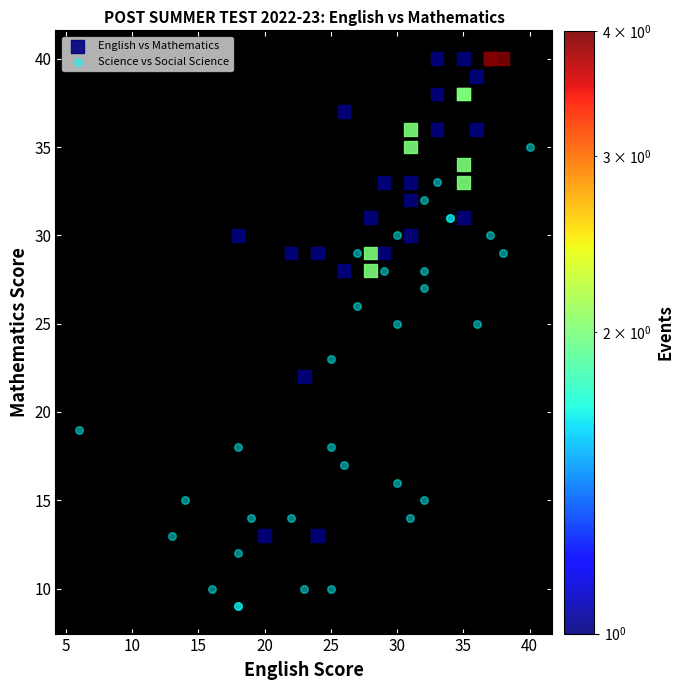

Which series reaches the minimum Y coordinate?

Science vs Social Science